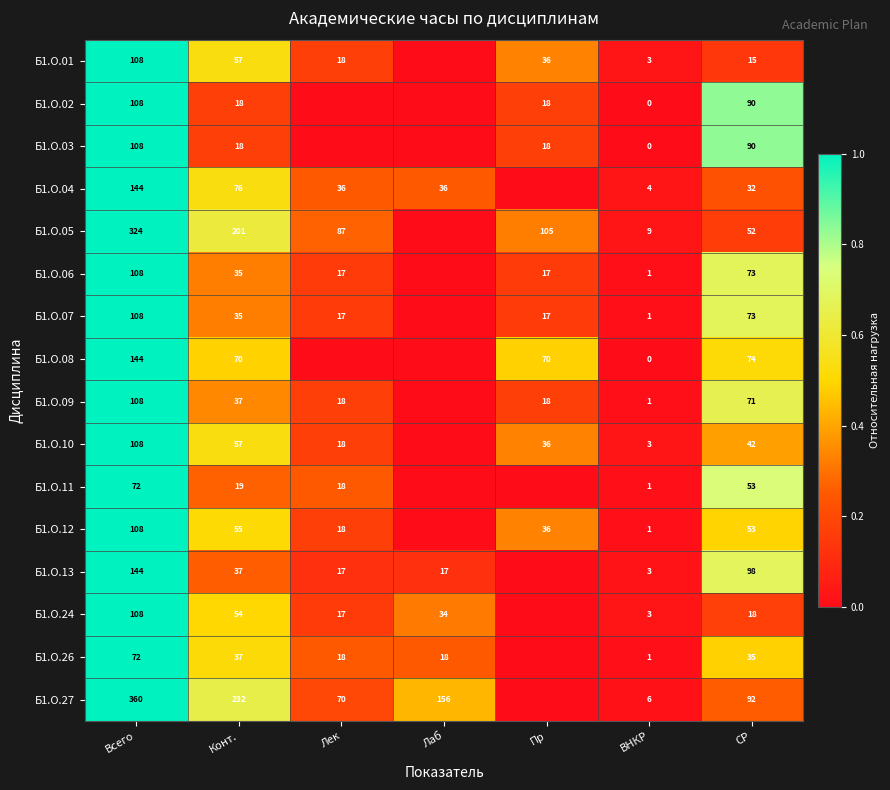

What is the sum of the Б1.О.10 values at Лек and СР?

60